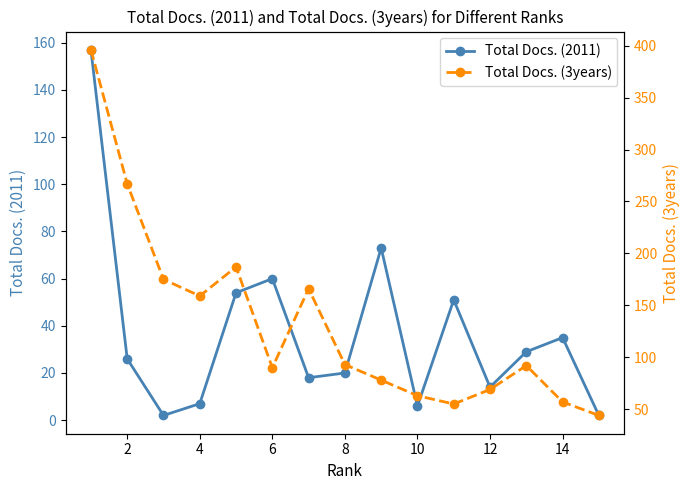

In Total Docs. (2011), how many points are higher than both neighbors (excluding endpoints)?

4